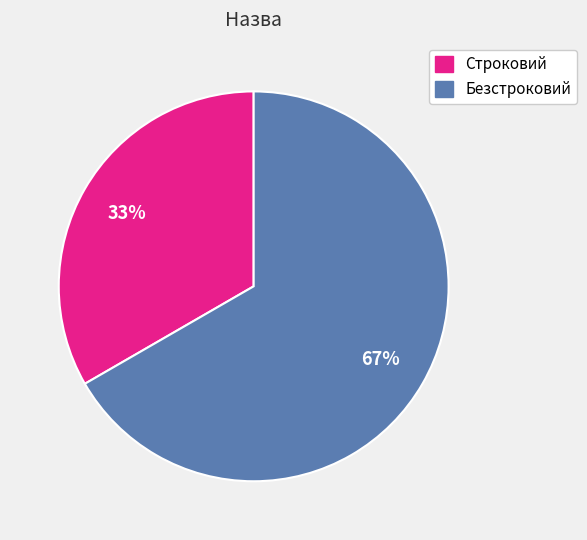

True or false: Строковий accounts for 33% of the total.

True